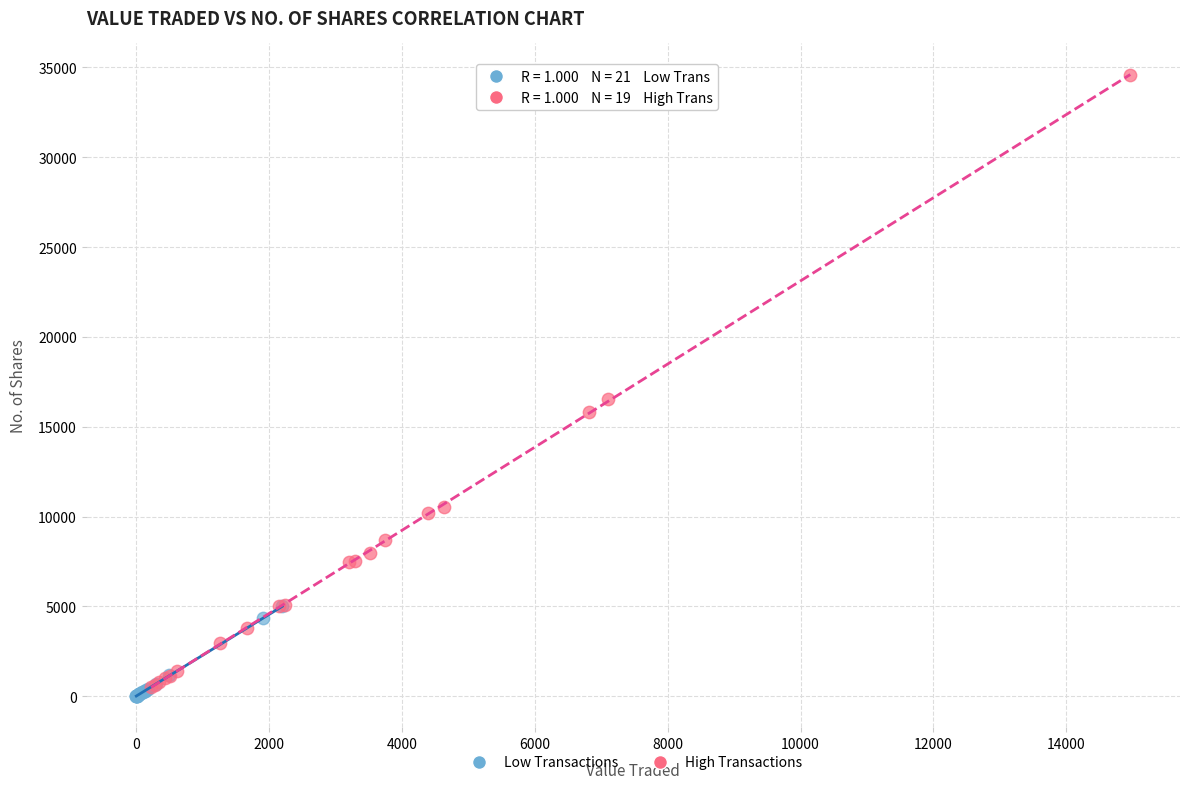

Which series has the largest Y range (max minus min)?

High Transactions